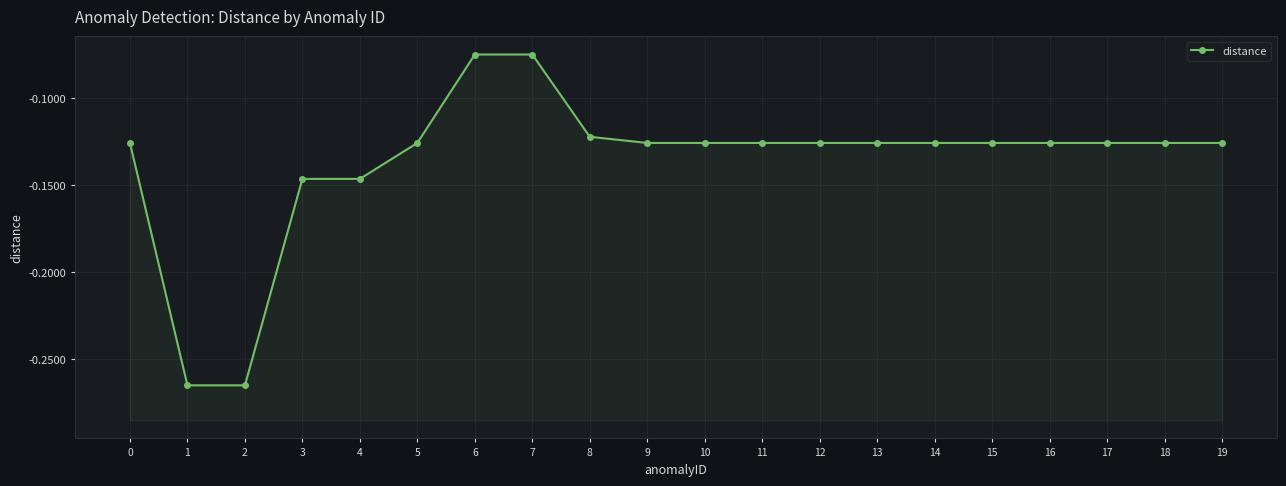

Reading right to left, extract all data points from this chart.

-0.1	-0.1	-0.1	-0.1	-0.1	-0.1	-0.1	-0.1	-0.1	-0.1	-0.1	-0.1	-0.1	-0.1	-0.1	-0.1	-0.1	-0.3	-0.3	-0.1